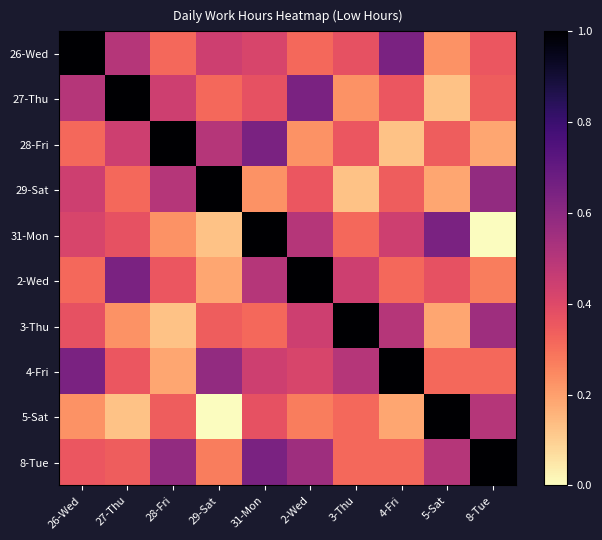

Rank the series at 26-Wed from highest to lowest value.

26-Wed, 4-Fri, 27-Thu, 29-Sat, 31-Mon, 3-Thu, 8-Tue, 28-Fri, 2-Wed, 5-Sat